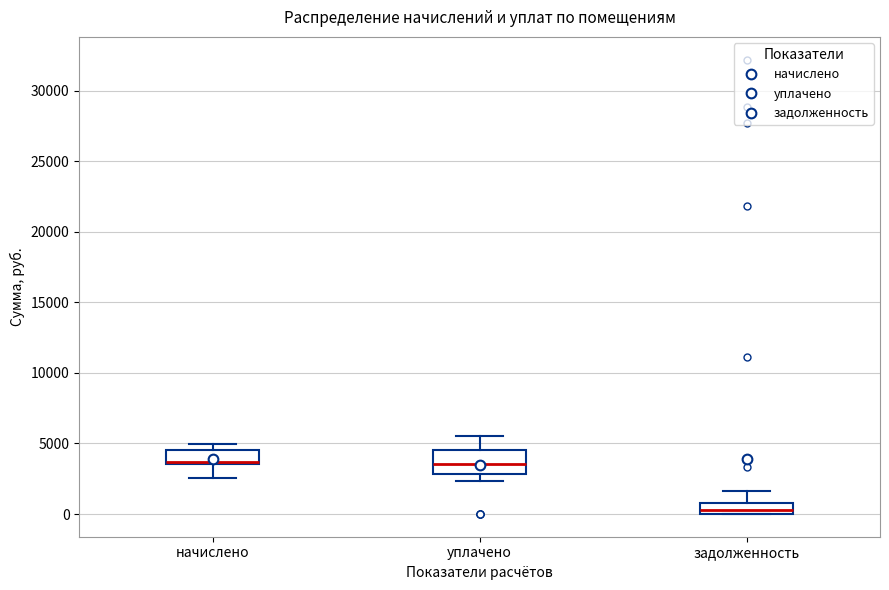

Which box is the tallest, from its lower edge to its upper edge?

уплачено